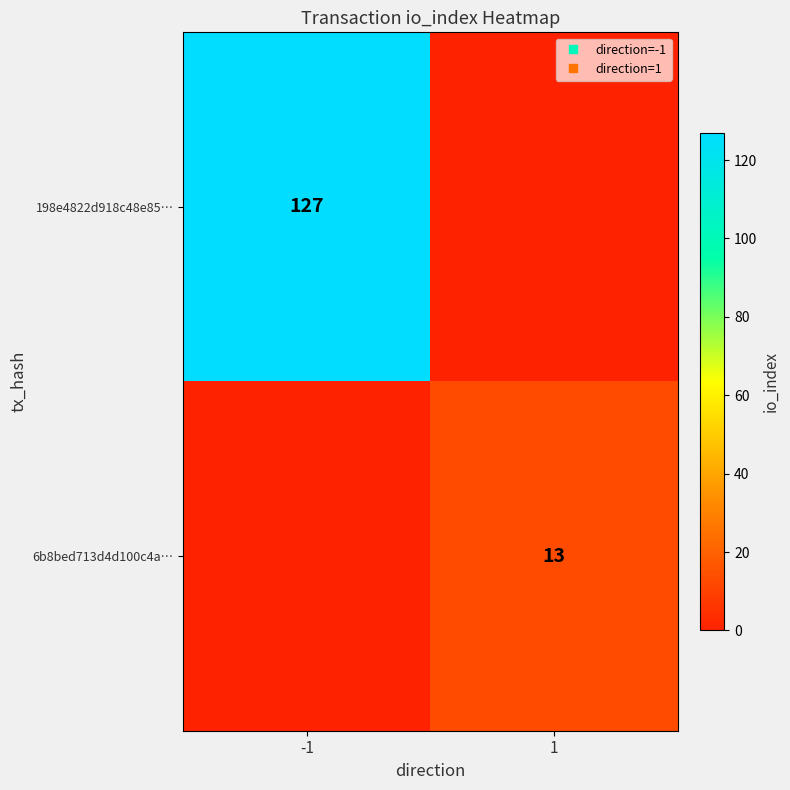

How many 198e4822d918c48e85… values are between 0 and 127?

2